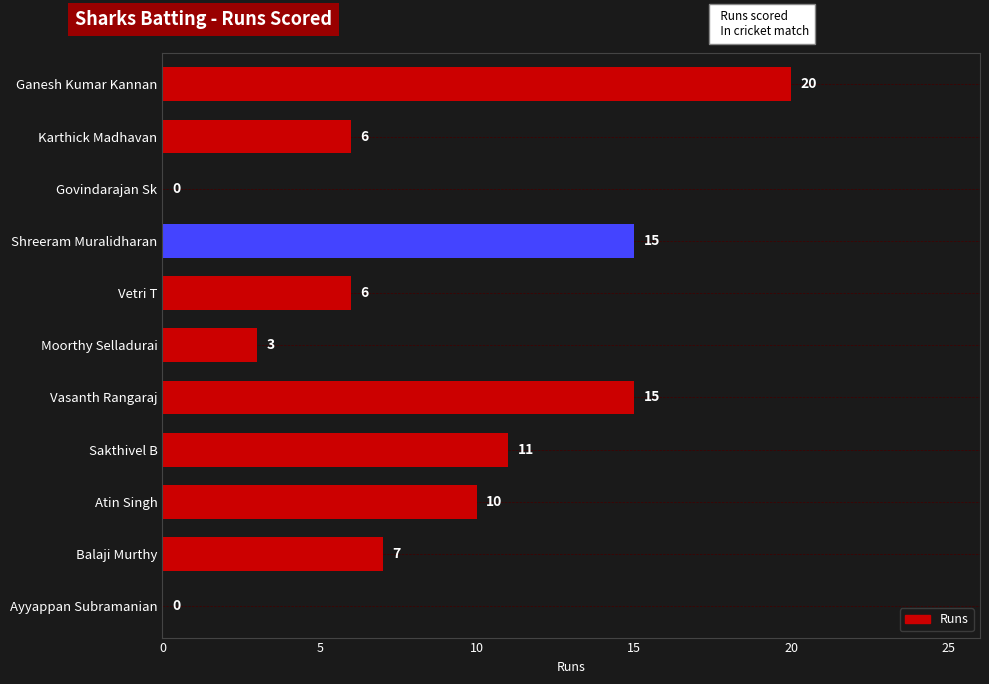

At which category does the chart reach its peak across all series?

Ganesh Kumar Kannan